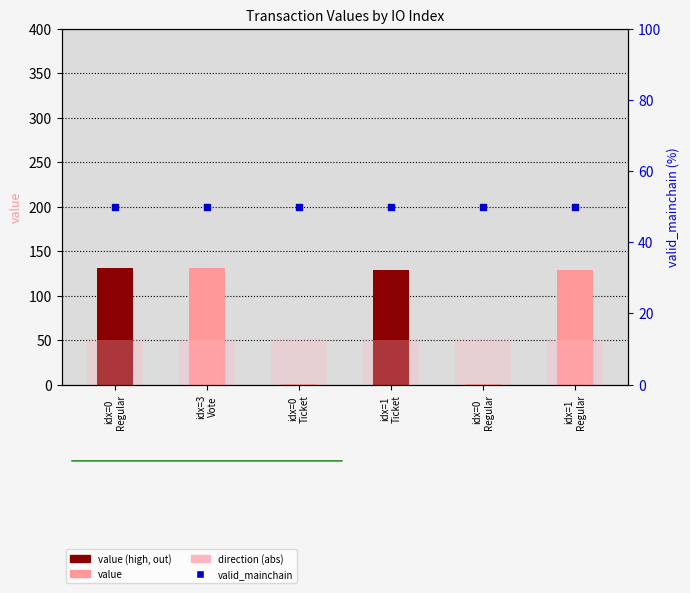

Which series has the largest total across all categories?

value